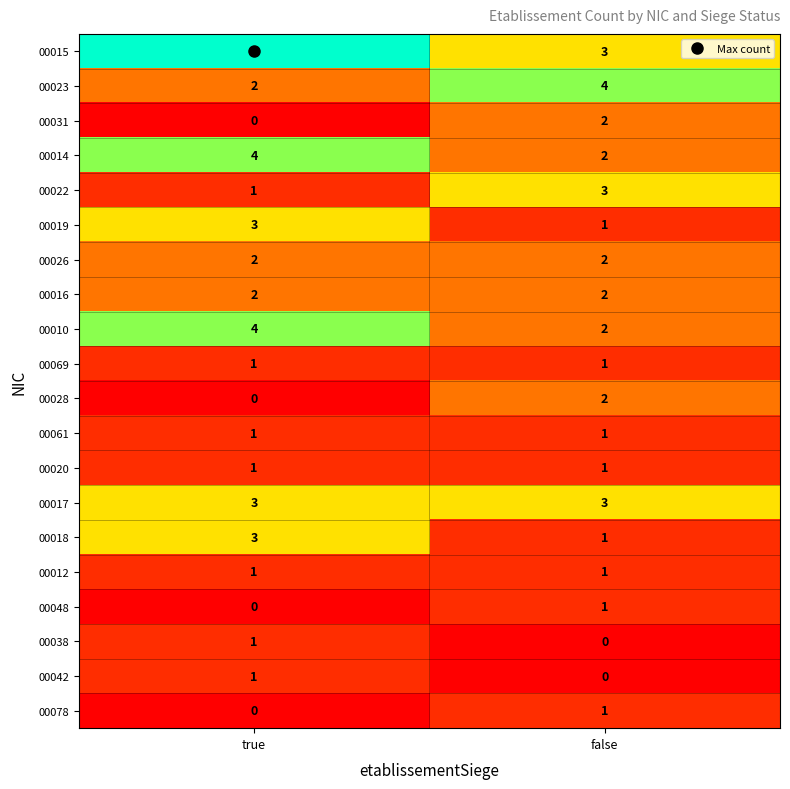

What is the sum of all 00016 values?

4